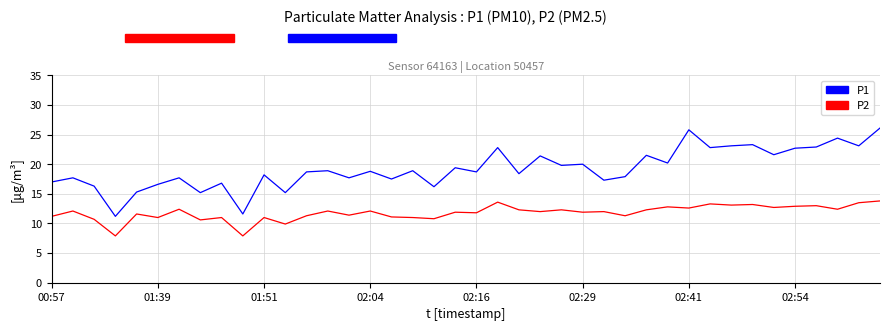

Which series has the largest range (max minus min)?

P1